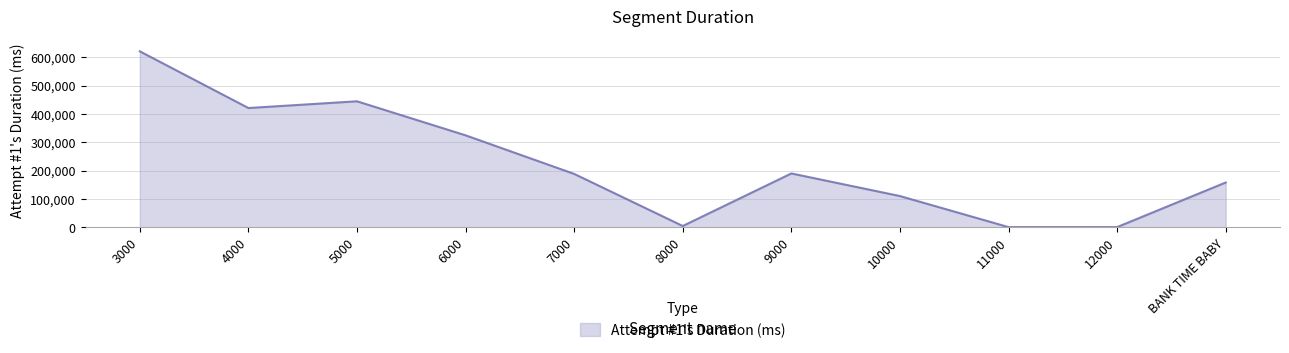

How many lines are shown in the chart?

1